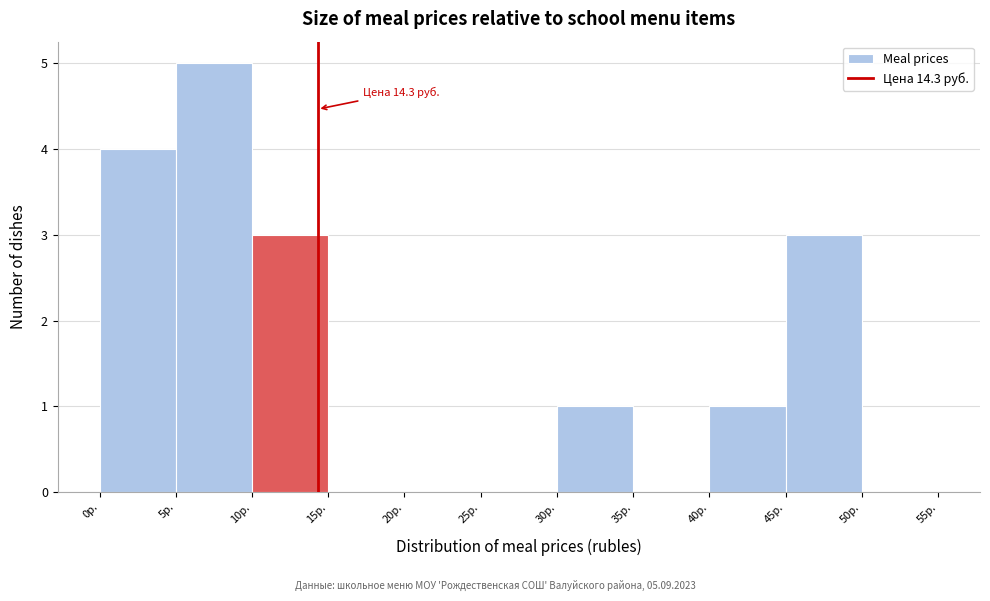

Which range on the x-axis has the tallest bar?

5 to 10